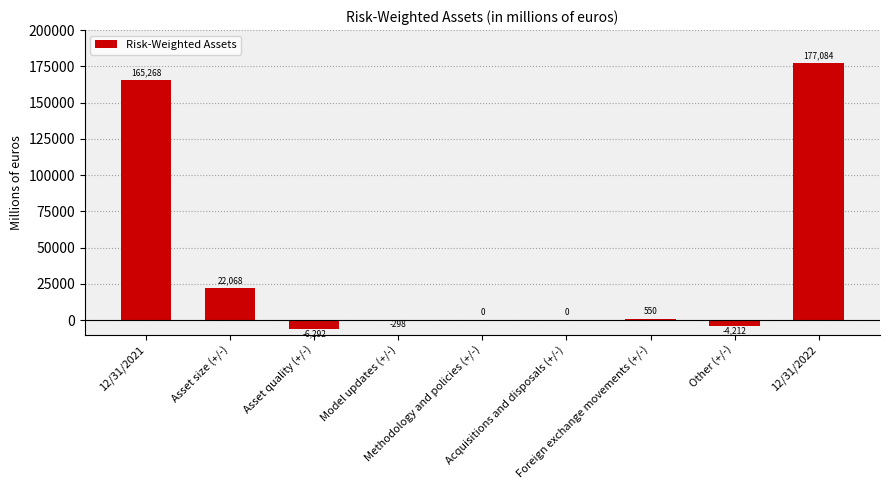

Reading left to right, extract all data points from this chart.

12/31/2021=165268	Asset size (+/-)=22068	Asset quality (+/-)=-6292	Model updates (+/-)=-298	Methodology and policies (+/-)=0	Acquisitions and disposals (+/-)=0	Foreign exchange movements (+/-)=550	Other (+/-)=-4212	12/31/2022=177084